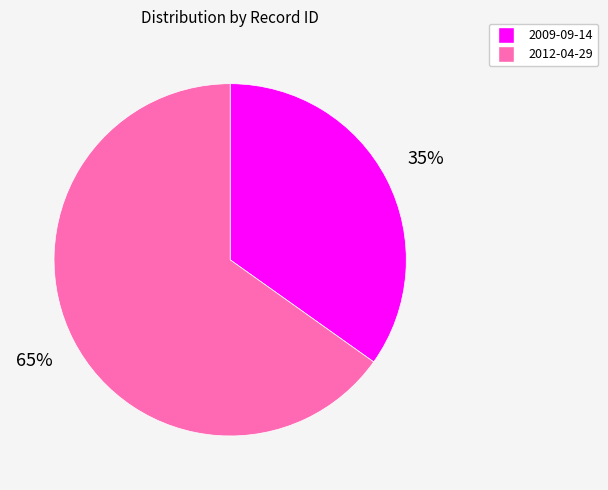

Combined, do 2012-04-29 and 2009-09-14 account for over 50%?

Yes